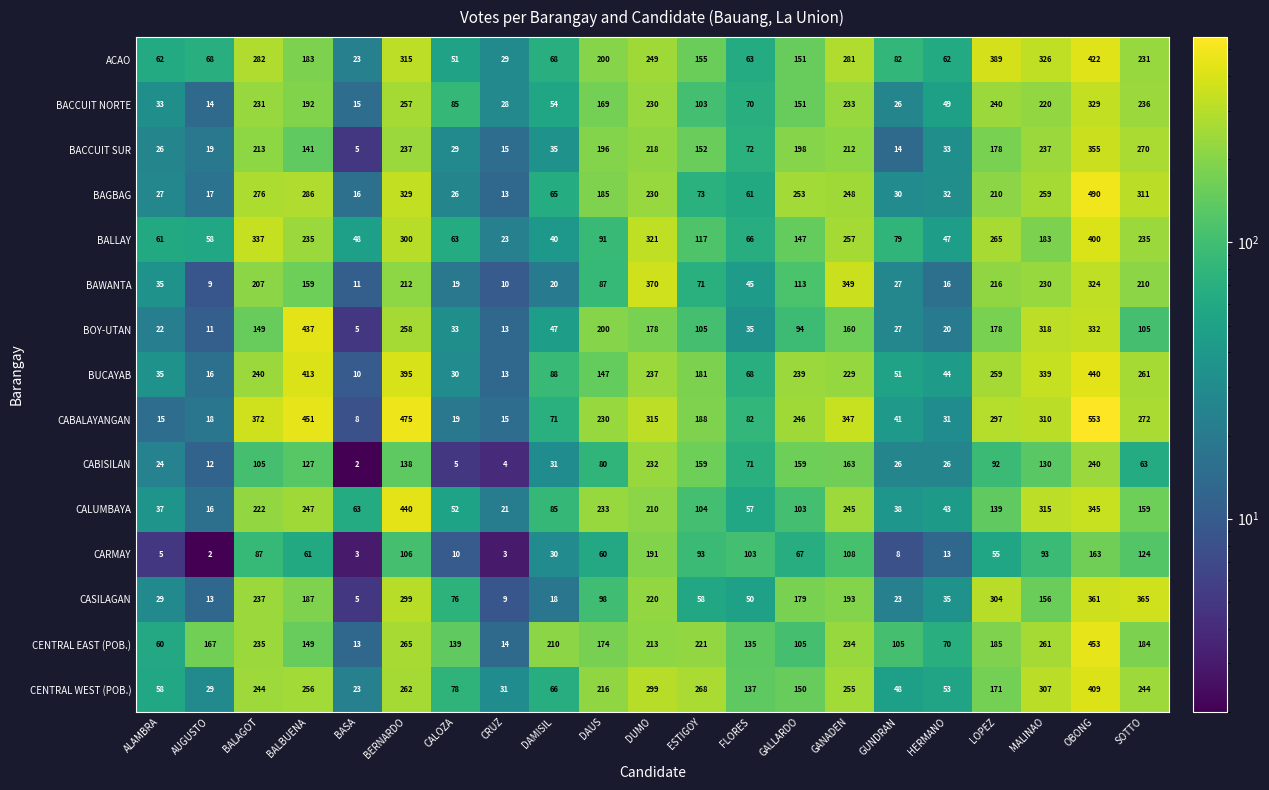

At which category does the chart reach its peak across all series?

OBONG